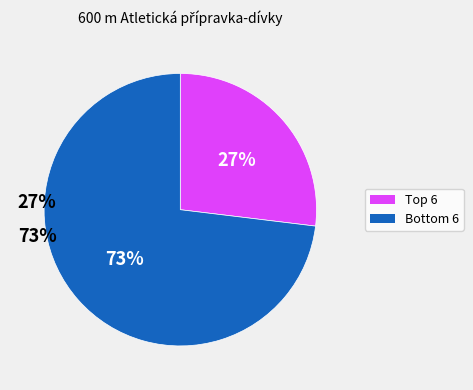

Count the number of slices in the pie.

2